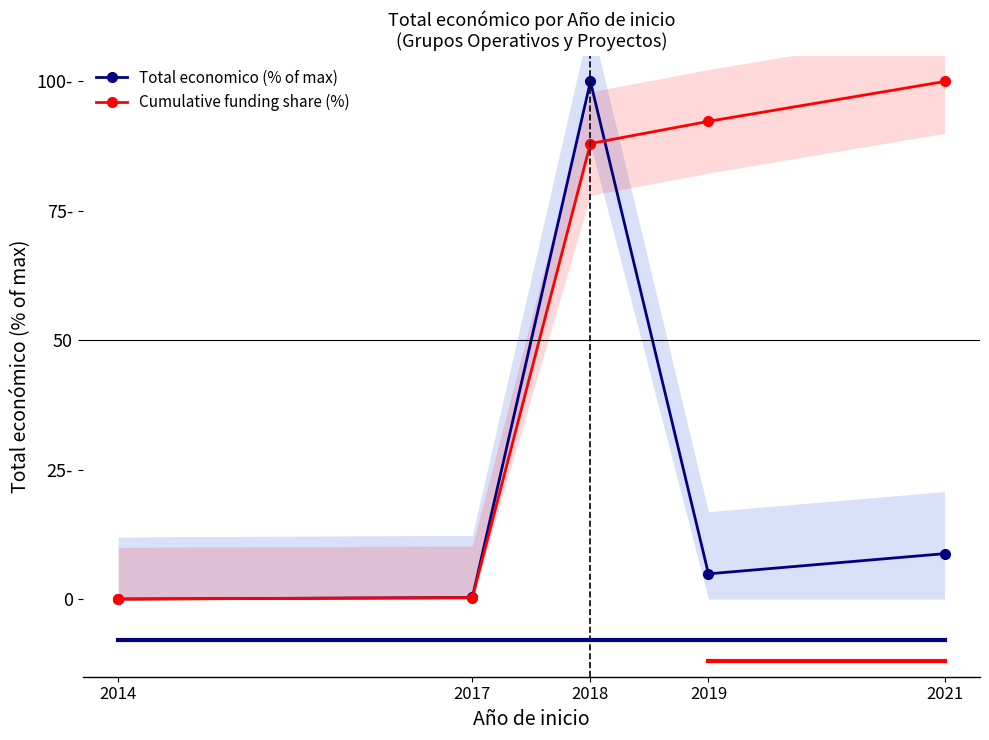

What are all the series names shown in the legend?

Total economico (% of max), Cumulative funding share (%)